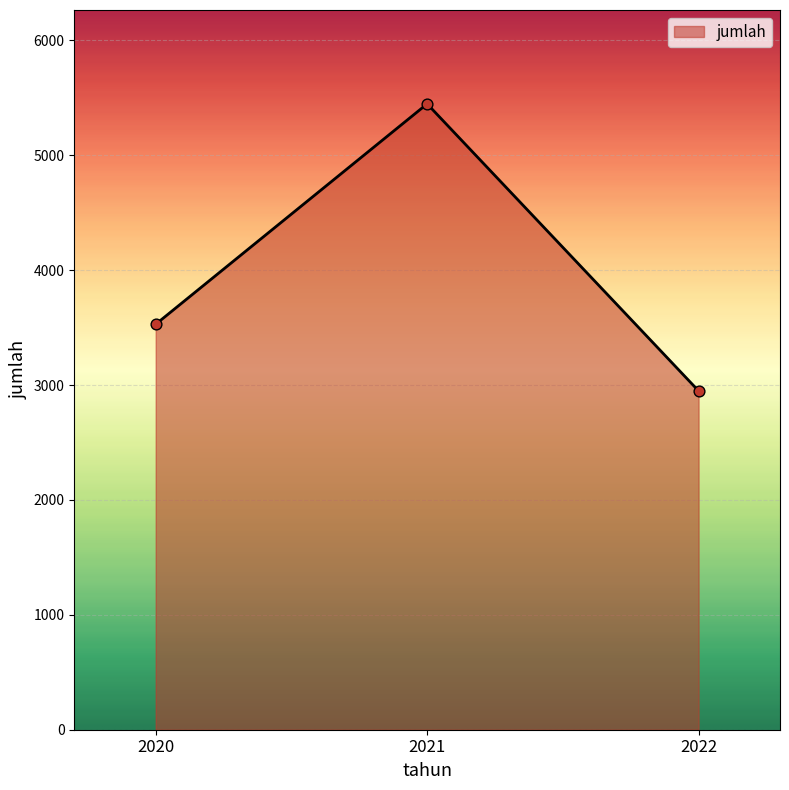

Which has a higher value, 2021 or 2022?

2021